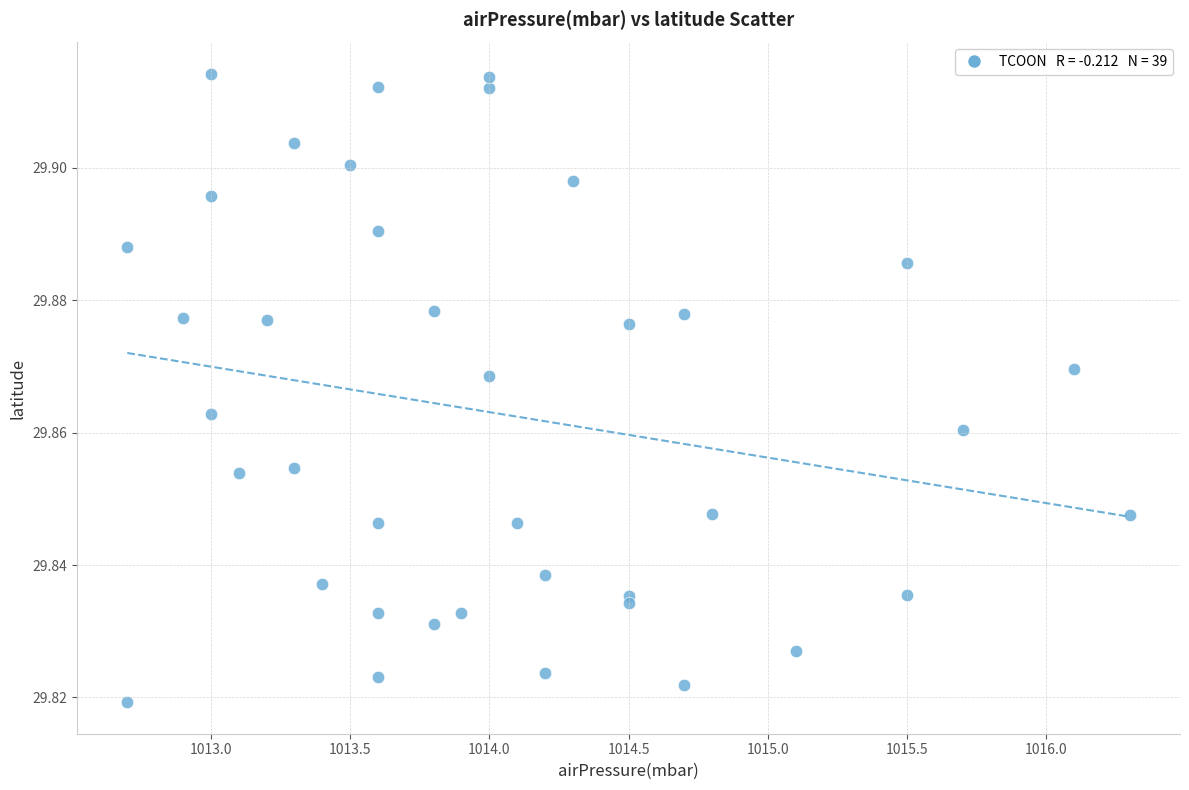

What is the range of X values (max minus min)?

3.6